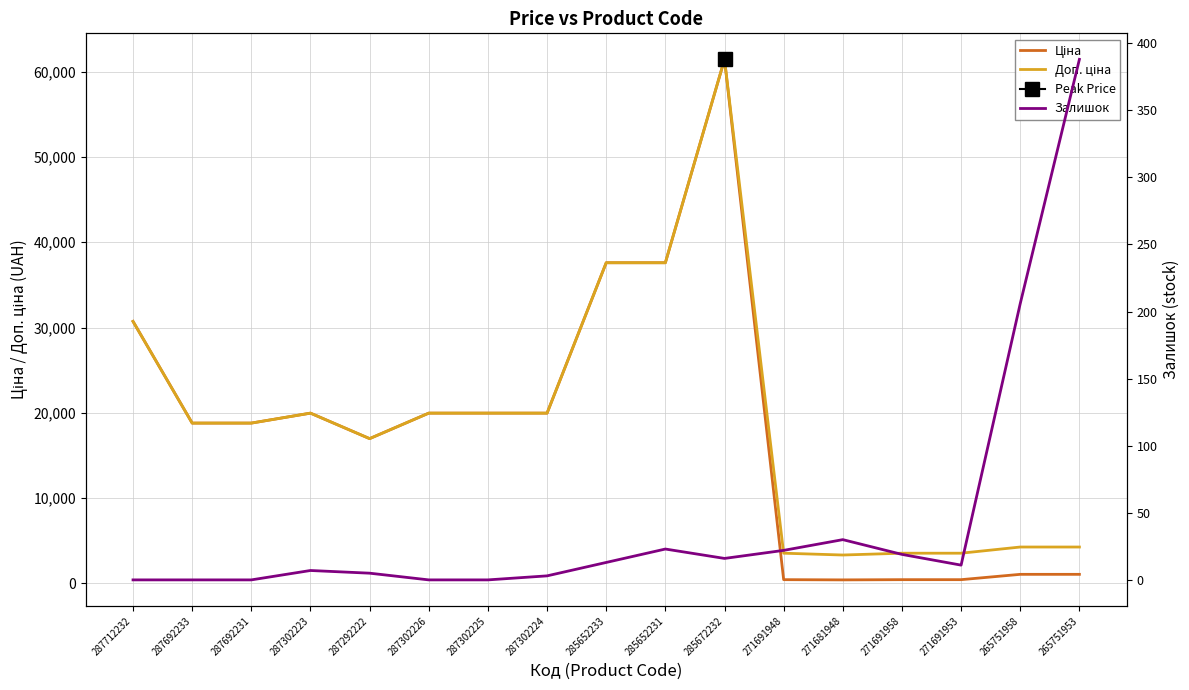

What is the total value across all series at 265751958?

5542.8